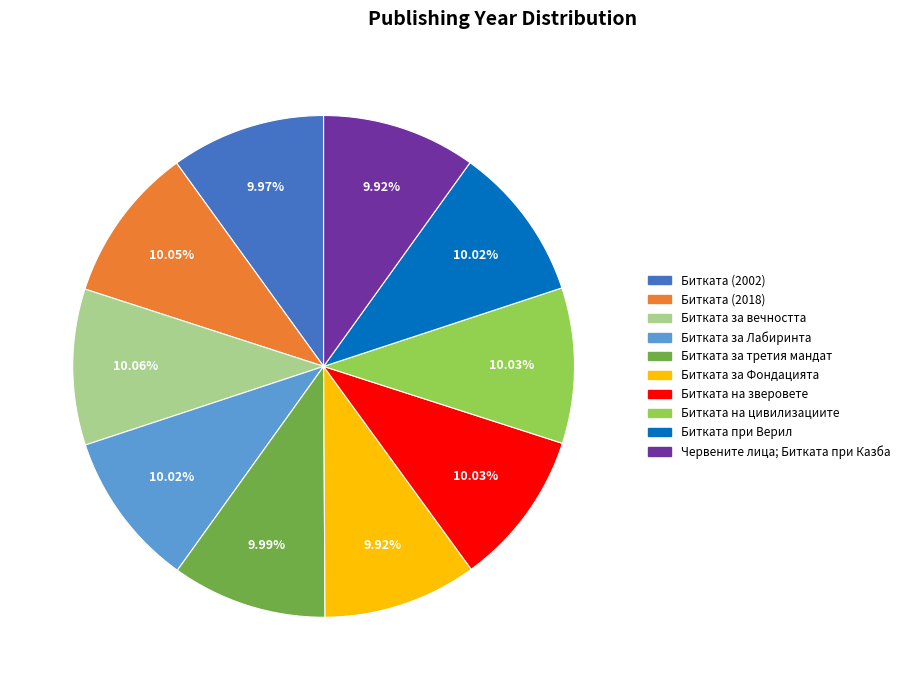

The Битката за вечността slice represents 10% of the pie. True or false?

True